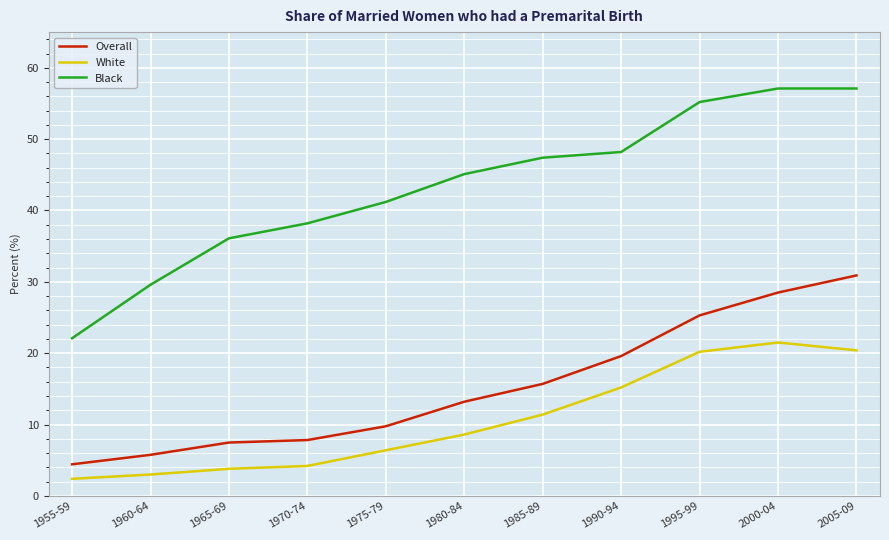

Which series has the largest total across all categories?

Black